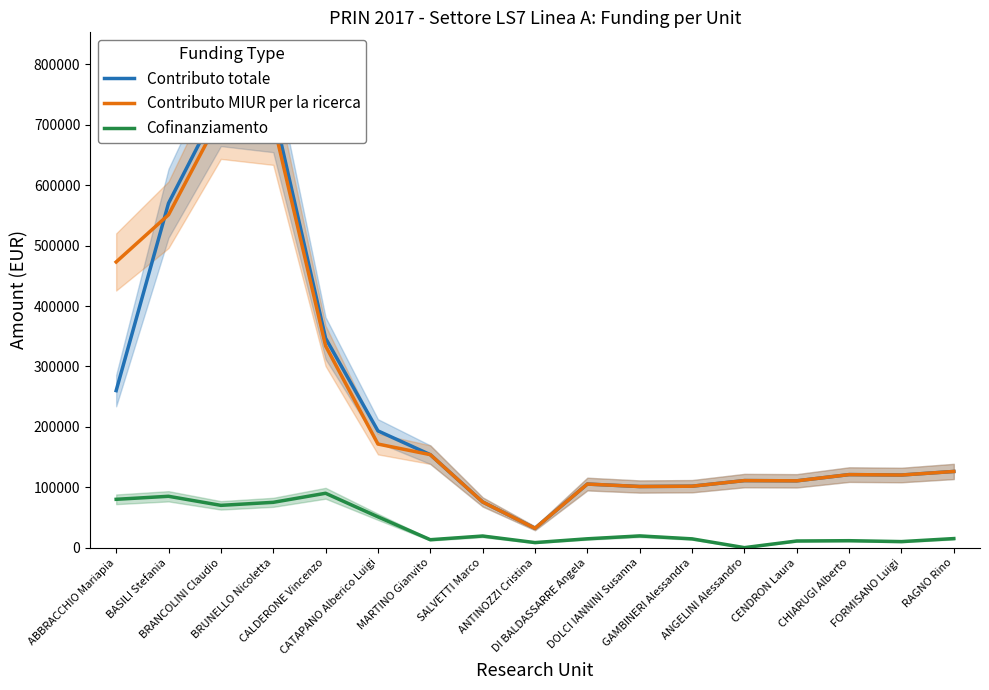

Reading left to right, what are all the values shown in this chart?

Contributo totale: ABBRACCHIO Mariapia=259929	BASILI Stefania=570080	BRANCOLINI Claudio=738550	BRUNELLO Nicoletta=727370	CALDERONE Vincenzo=346720	CATAPANO Alberico Luigi=193295	MARTINO Gianvito=153926	SALVETTI Marco=75632	ANTINOZZI Cristina=32000	DI BALDASSARRE Angela=105230	DOLCI IANNINI Susanna=101170	GAMBINERI Alessandra=101700	ANGELINI Alessandro=111000	CENDRON Laura=110600	CHIARUGI Alberto=120900	FORMISANO Luigi=120220	RAGNO Rino=126100
Contributo MIUR per la ricerca: ABBRACCHIO Mariapia=472900	BASILI Stefania=551000	BRANCOLINI Claudio=715000	BRUNELLO Nicoletta=704000	CALDERONE Vincenzo=334000	CATAPANO Alberico Luigi=171500	MARTINO Gianvito=153926	SALVETTI Marco=75632	ANTINOZZI Cristina=32000	DI BALDASSARRE Angela=105230	DOLCI IANNINI Susanna=101170	GAMBINERI Alessandra=101700	ANGELINI Alessandro=111000	CENDRON Laura=110600	CHIARUGI Alberto=120900	FORMISANO Luigi=120220	RAGNO Rino=126100
Cofinanziamento: ABBRACCHIO Mariapia=80000	BASILI Stefania=85000	BRANCOLINI Claudio=70000	BRUNELLO Nicoletta=75000	CALDERONE Vincenzo=90000	CATAPANO Alberico Luigi=51000	MARTINO Gianvito=13117	SALVETTI Marco=19227	ANTINOZZI Cristina=8370	DI BALDASSARRE Angela=14630	DOLCI IANNINI Susanna=19410	GAMBINERI Alessandra=14550	ANGELINI Alessandro=0	CENDRON Laura=11000	CHIARUGI Alberto=11500	FORMISANO Luigi=10000	RAGNO Rino=15000